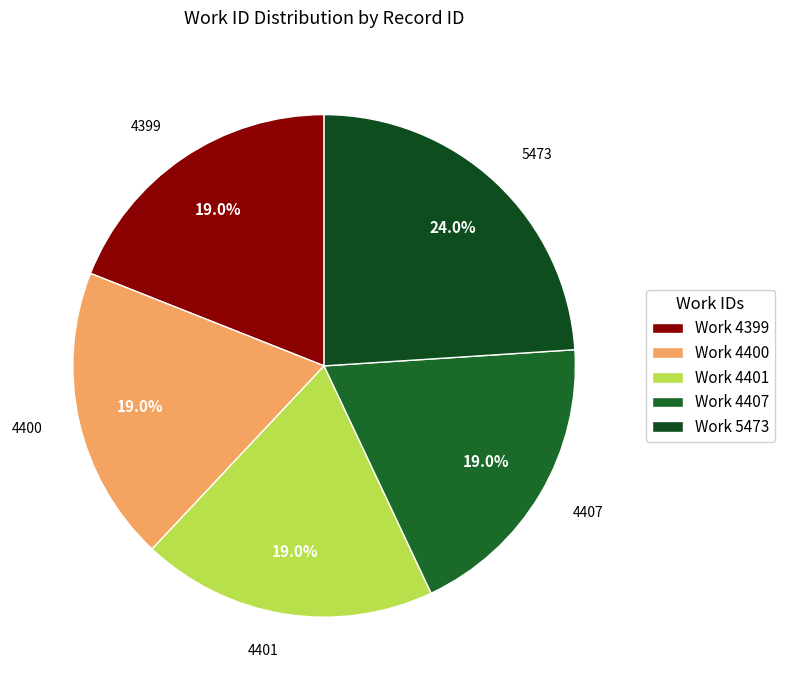

Which category has the biggest portion of the pie?

5473